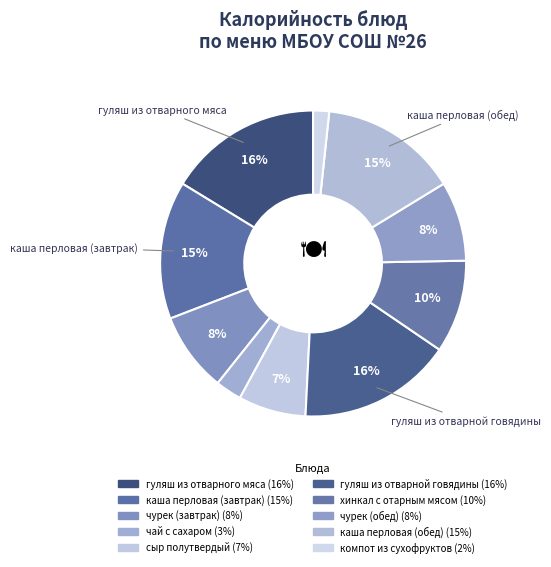

Is there a majority slice in this chart?

No